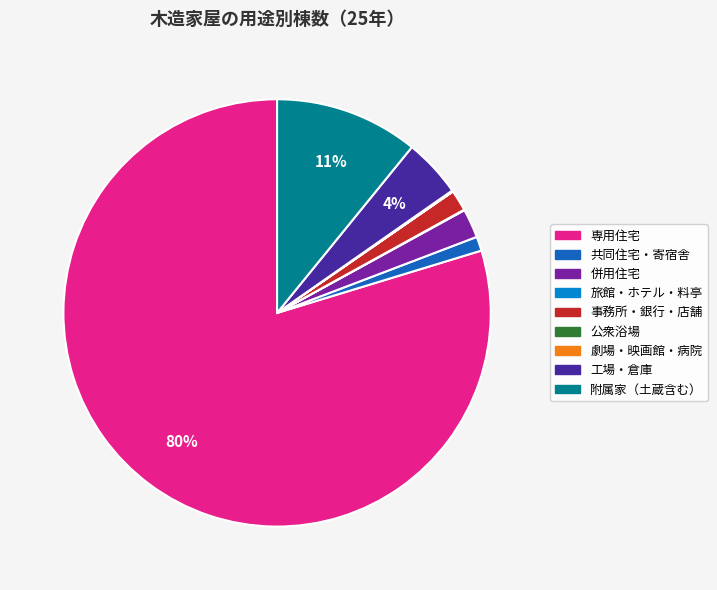

Which slice is the largest?

専用住宅